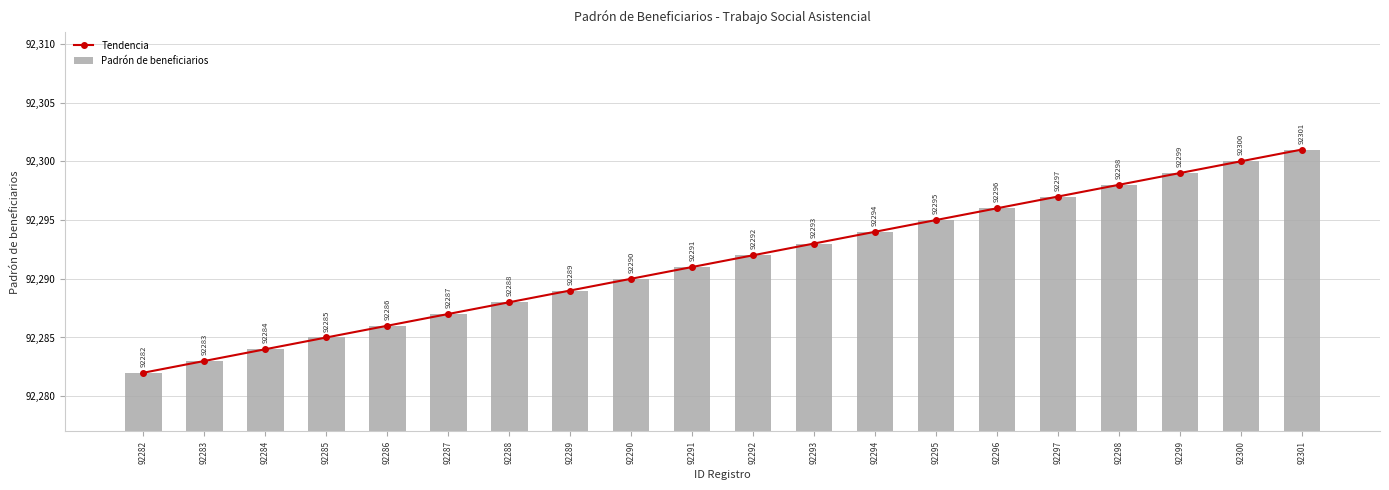

What is the value of the Tendencia bar at the 8th from the left?

92289